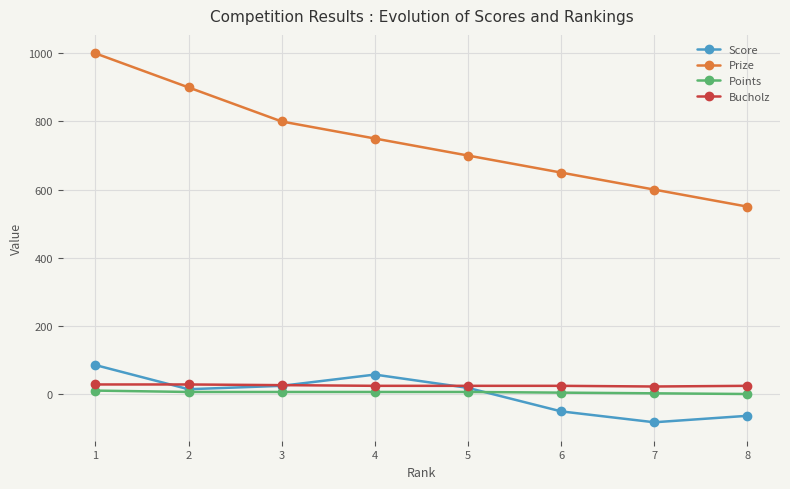

At which category is the sum across all series the highest?

1